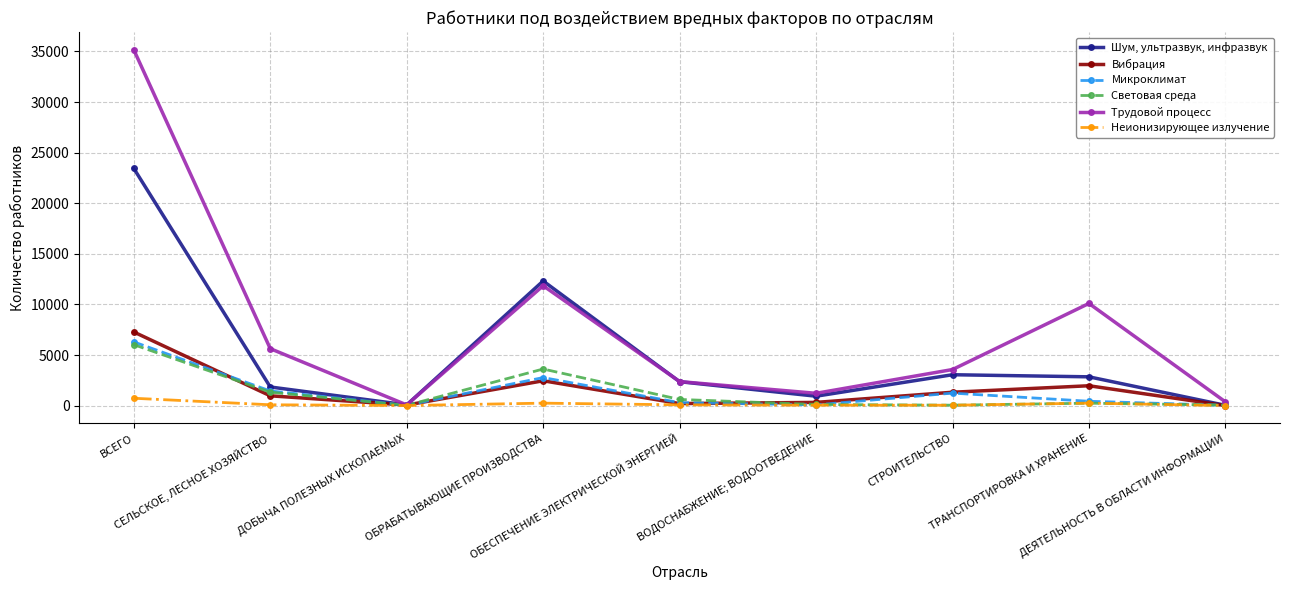

Is it true that Вибрация equals 4467 at ВСЕГО?

False